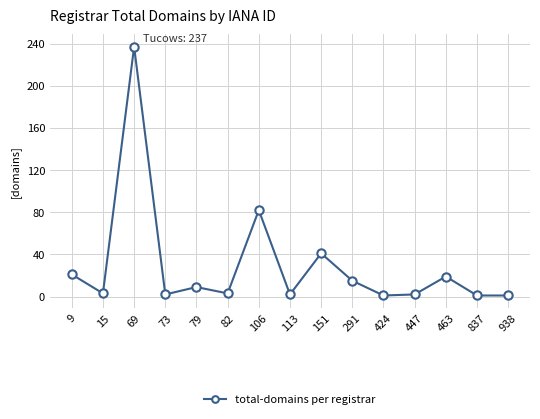

True or false: the data shows 21 at 151.

False